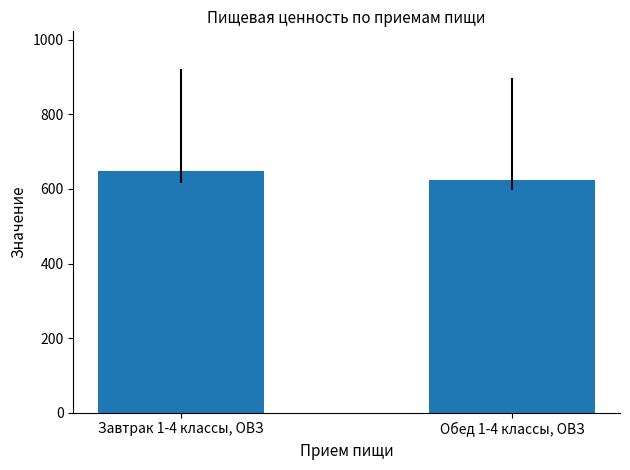

Which label corresponds to the largest value in the chart?

Завтрак 1-4 классы, ОВЗ